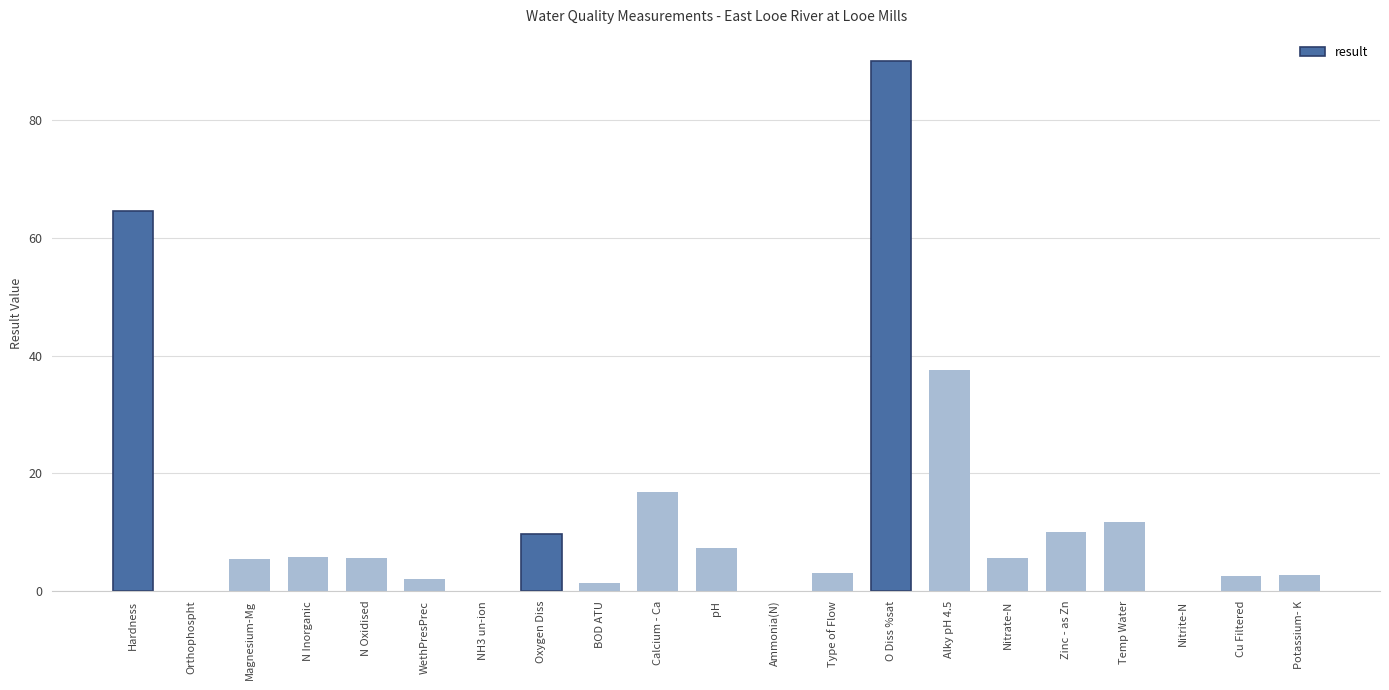

Where does the data first go above 5?

Hardness